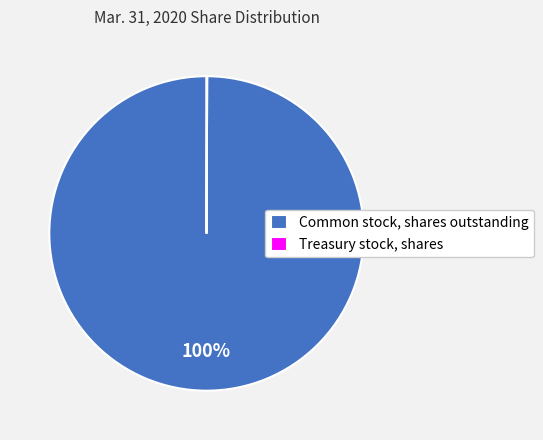

True or false: Common stock, shares outstanding accounts for 87% of the total.

False